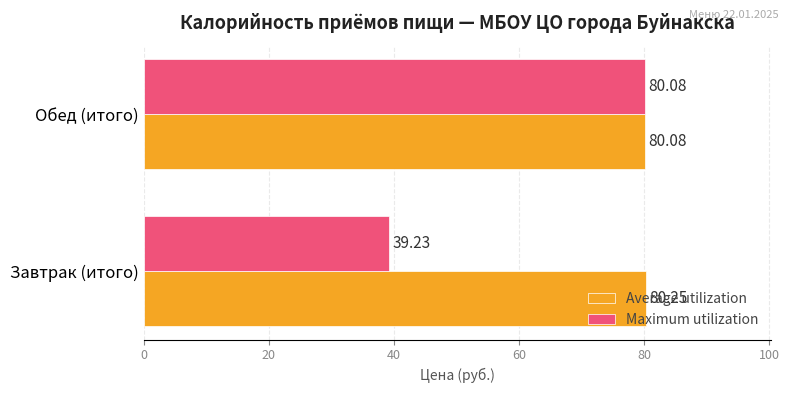

Between Завтрак (итого) and Обед (итого), which series saw the biggest shift?

Maximum utilization